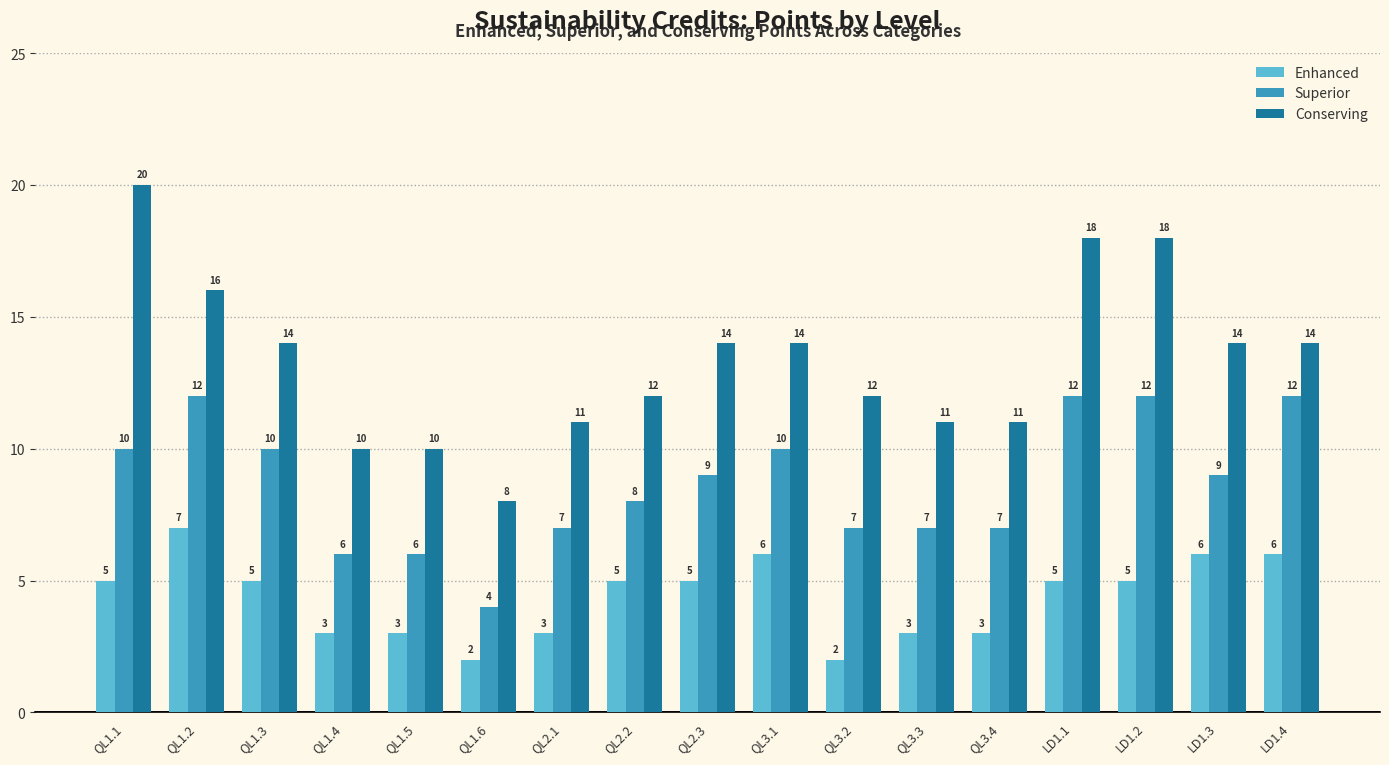

What is the average value of the Enhanced series?

4